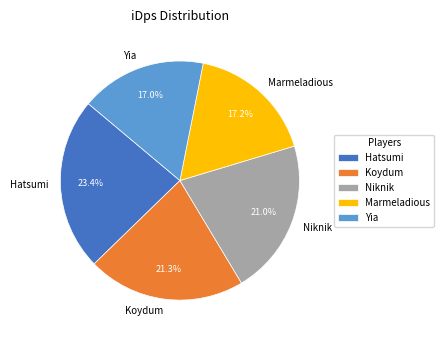

Which slice is the largest?

Hatsumi